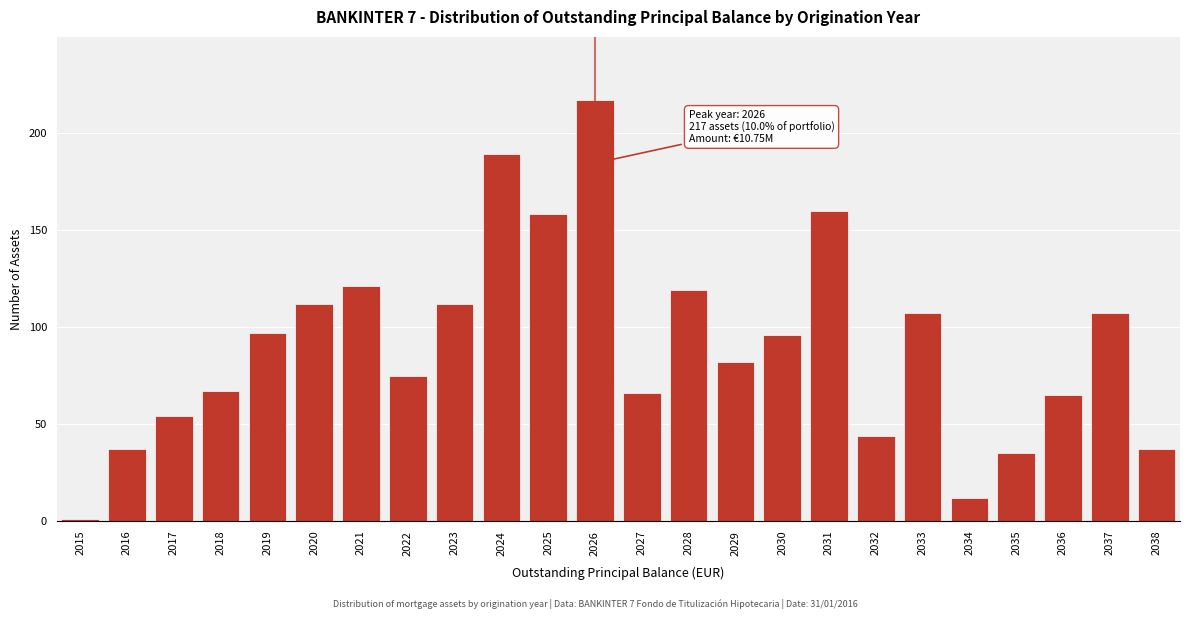

Reading left to right, what are all the values shown in this chart?

1	37	54	67	97	112	121	75	112	189	158	217	66	119	82	96	160	44	107	12	35	65	107	37